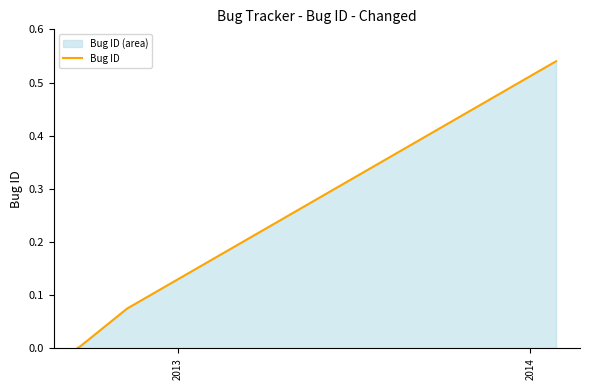

Reading left to right, what are all the values shown in this chart?

0.0	0.0	0.1	0.5